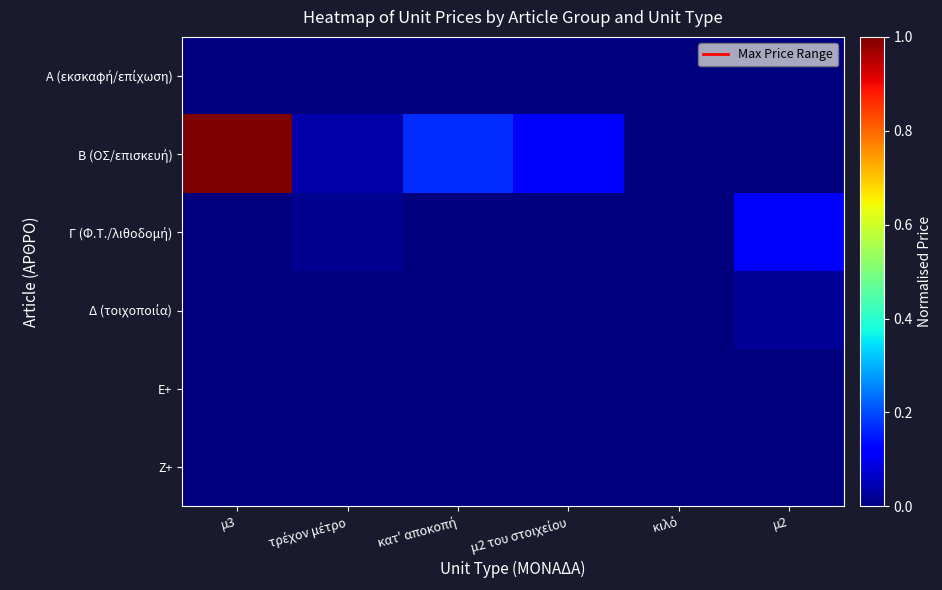

Which series changed the most between τρέχον μέτρο and κιλό?

Β (ΟΣ/επισκευή)